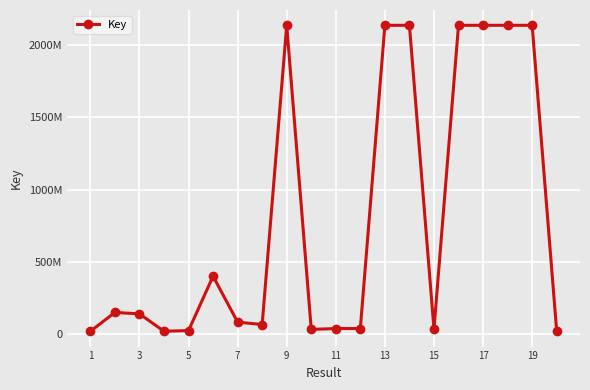

Does the chart have visible grid lines?

Yes